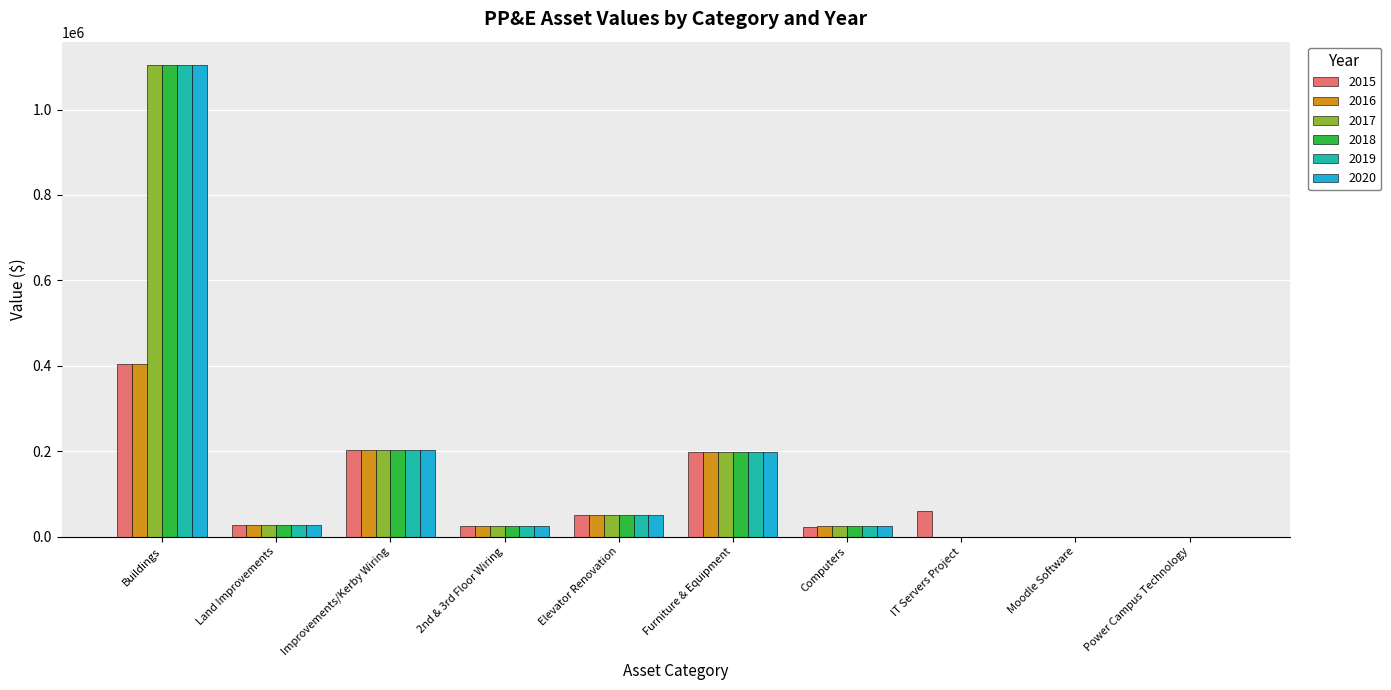

True or false: 2015 has a value of 50000.0 at Elevator Renovation.

True